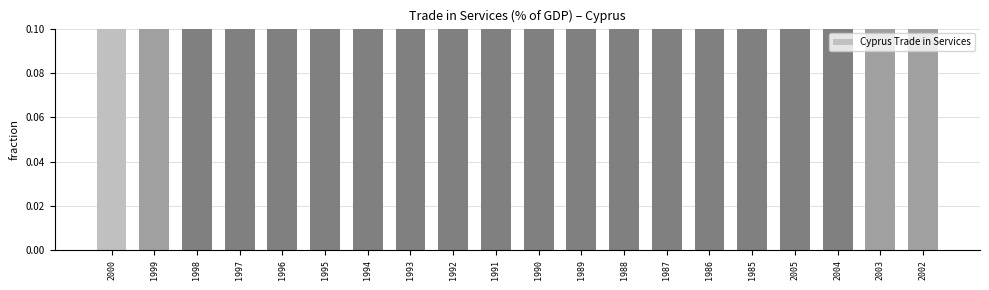

Does the chart contain any negative values?

No